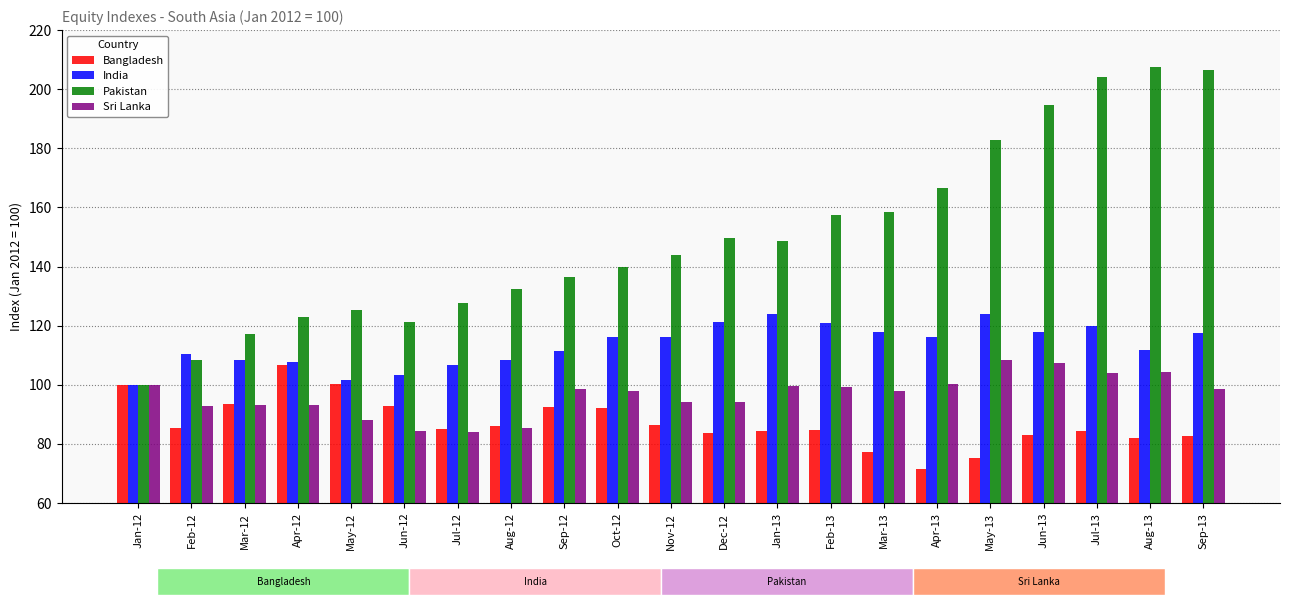

At which label does India first exceed 116?

Oct-12